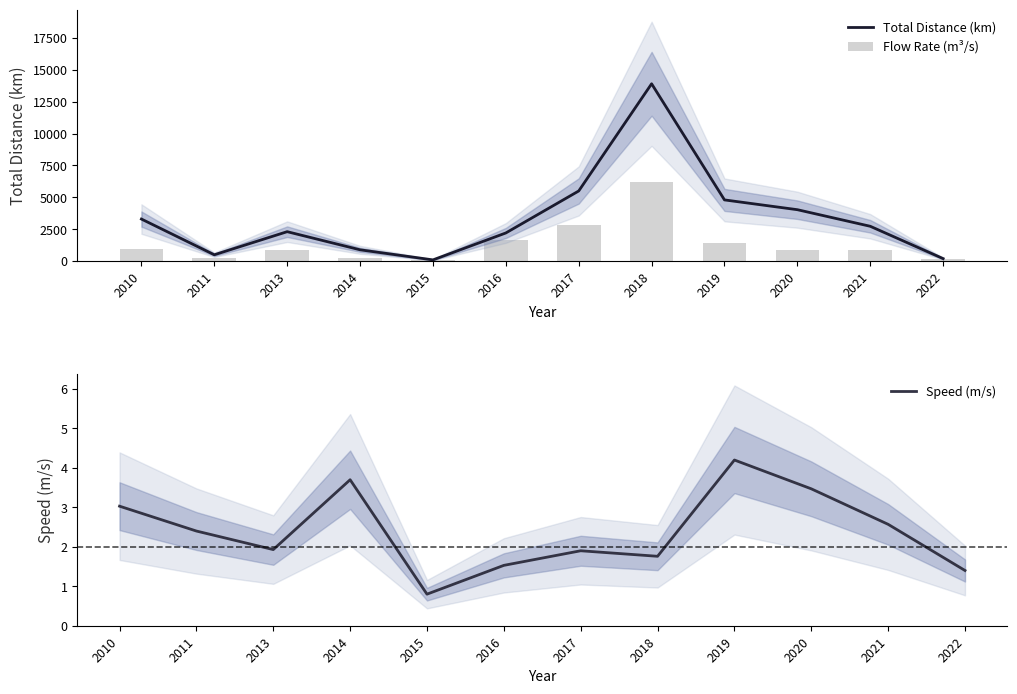

Which series has the largest range (max minus min)?

Total Distance (km)